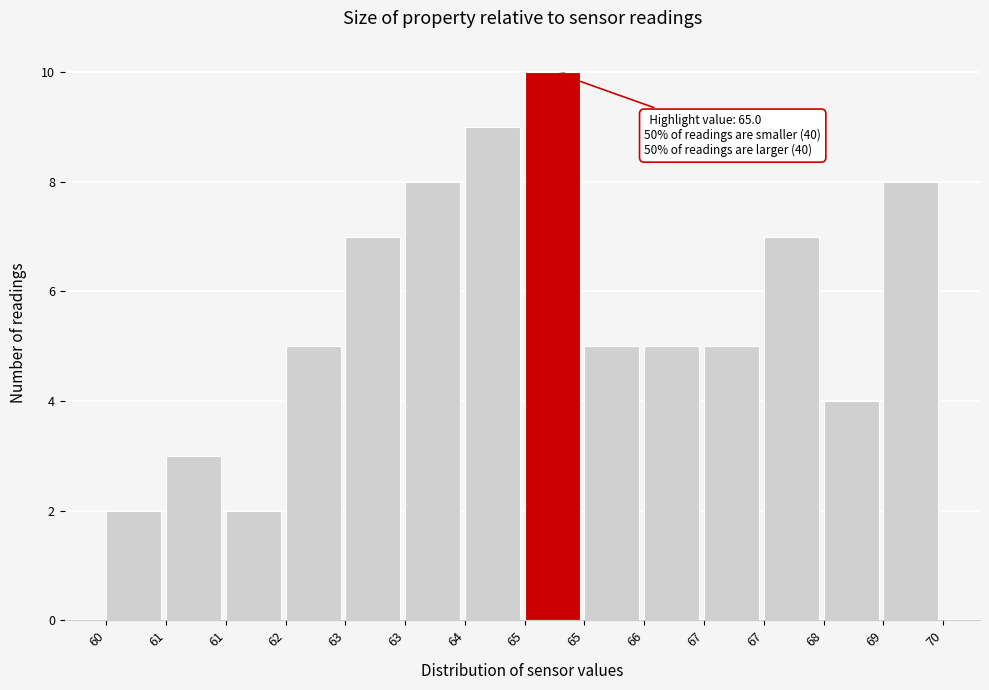

How many bars are there in total?

14